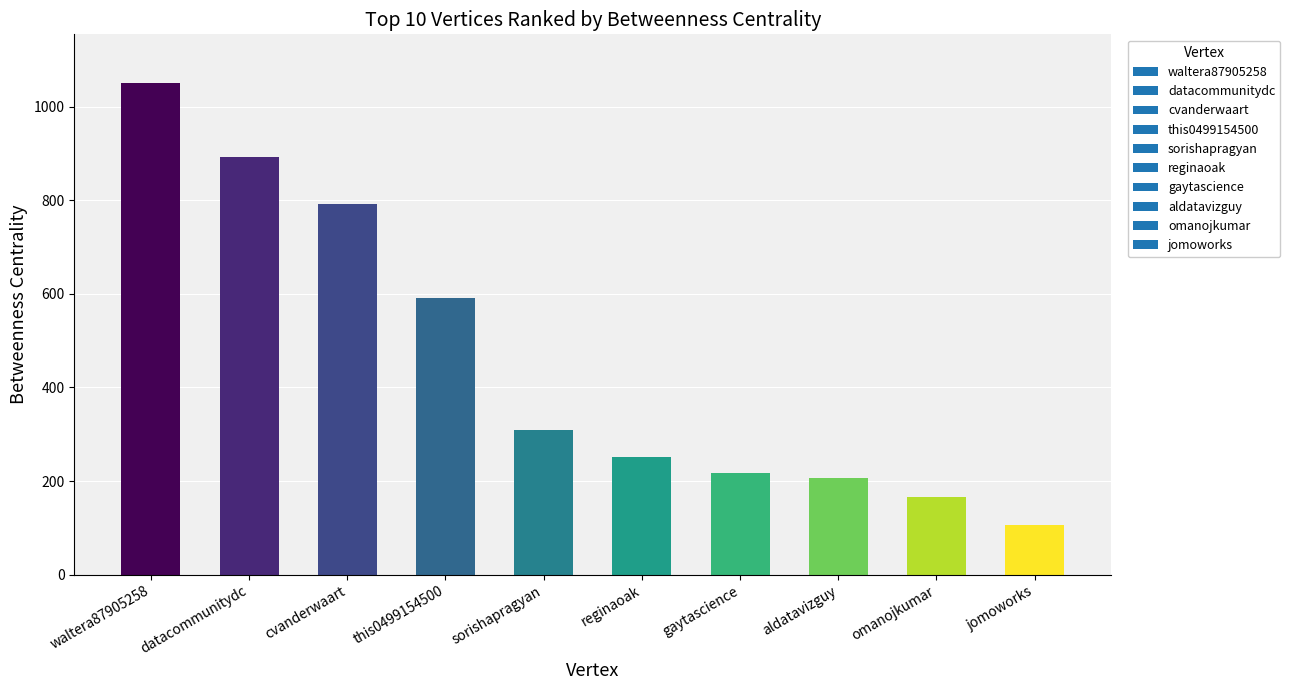

Are the bars grouped side by side (vs. stacked)?

No